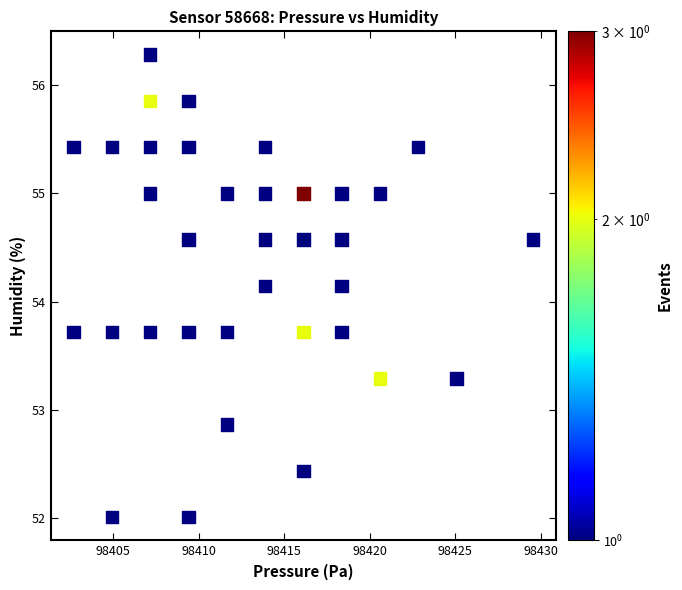

What is the range of X values (max minus min)?

26.9